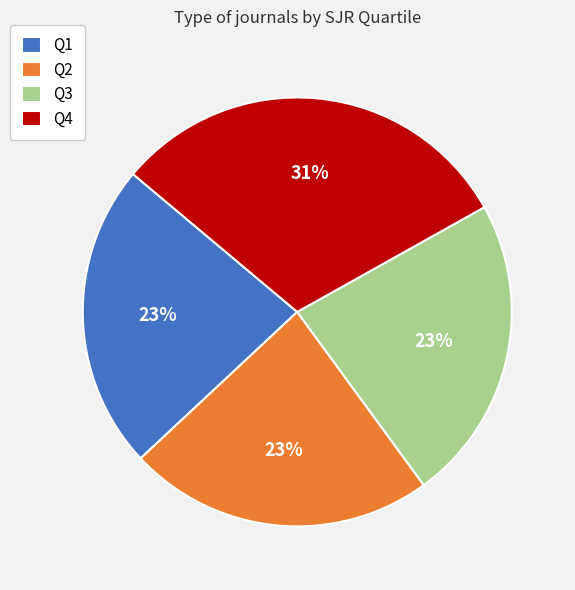

Combined, do Q4 and Q1 account for over 50%?

Yes